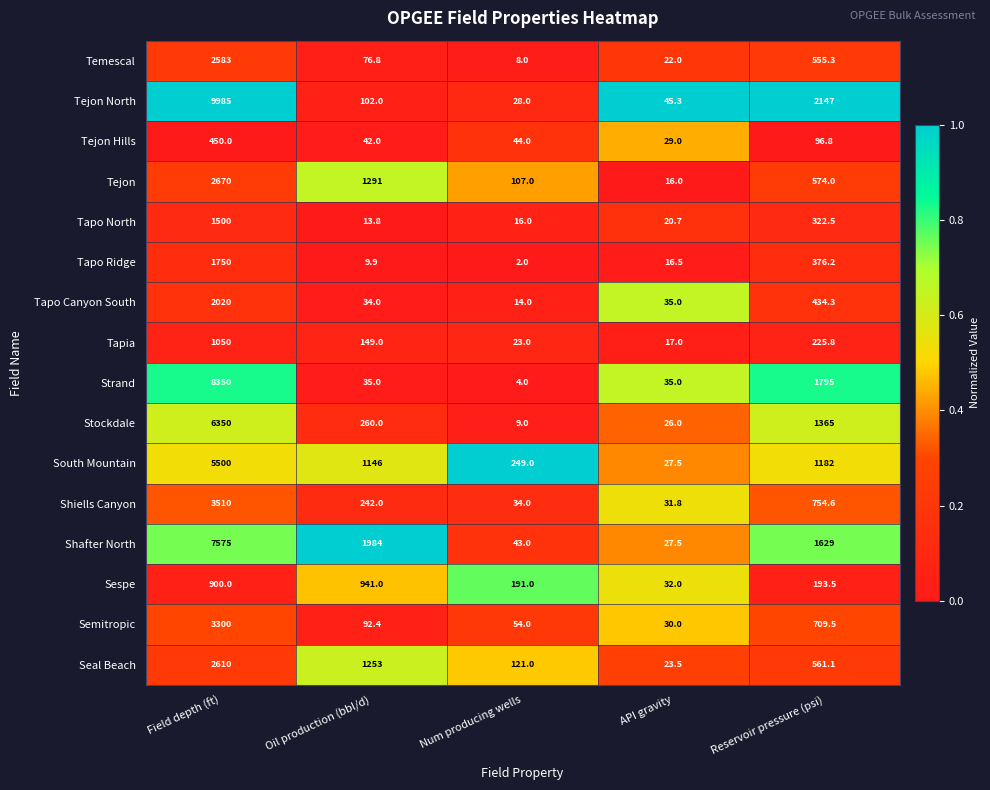

Which label corresponds to the largest value in the chart?

Field depth (ft)